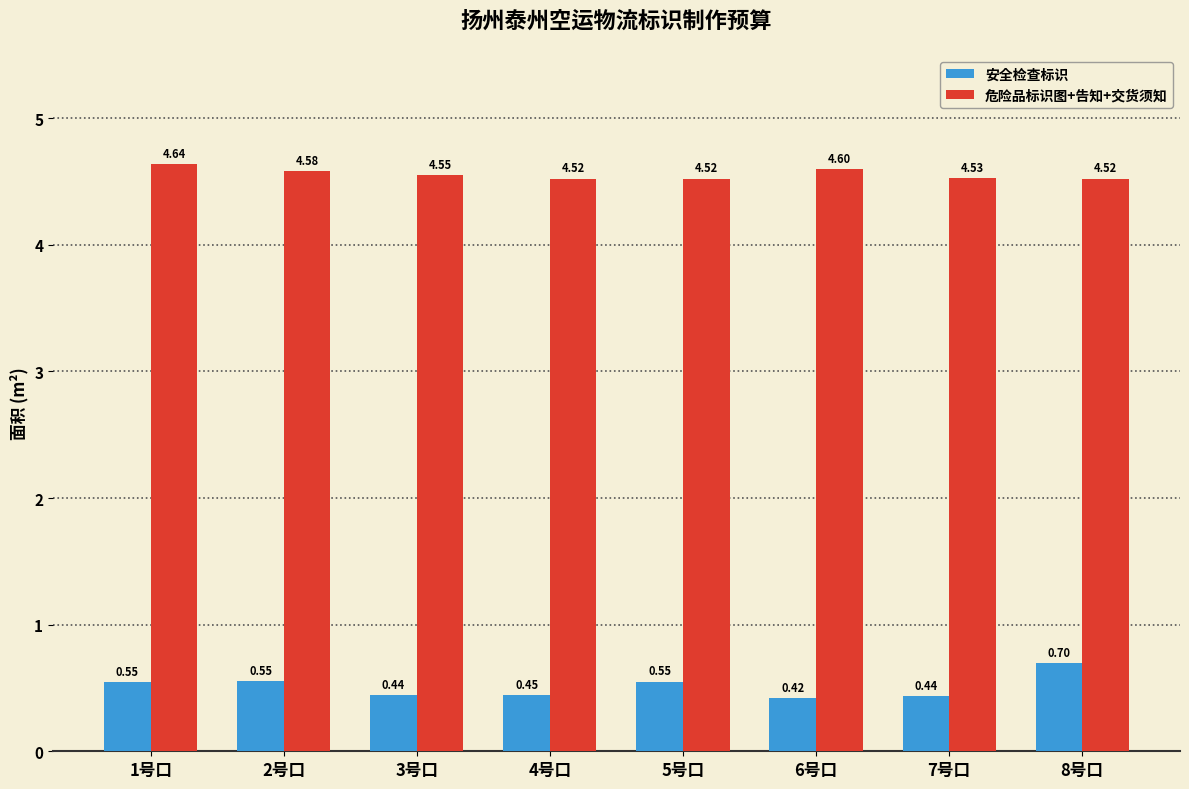

How many series are shown in this chart?

2